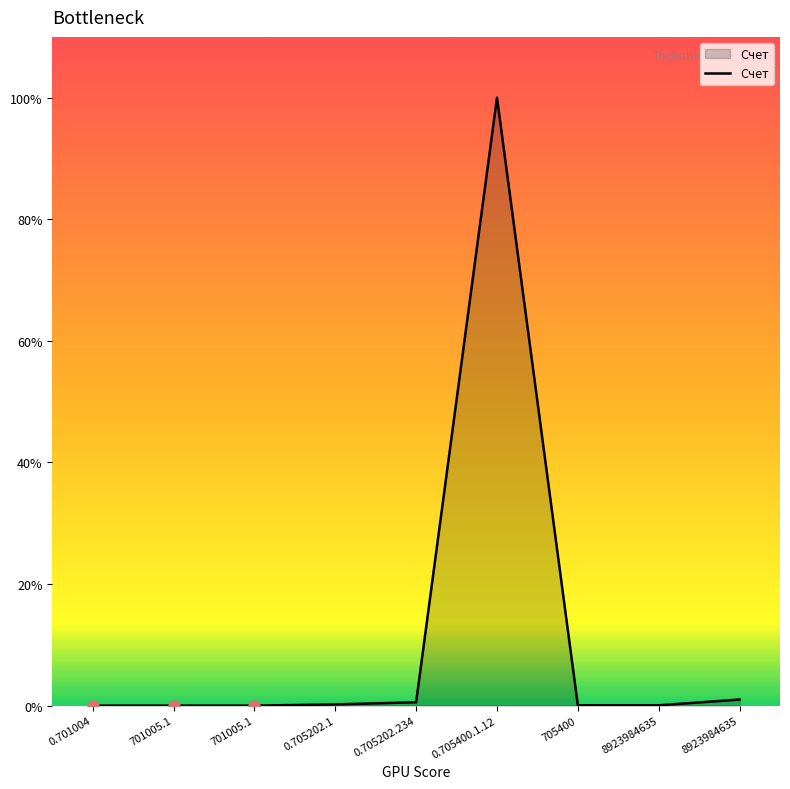

Does the chart display data point markers on the line(s)?

No